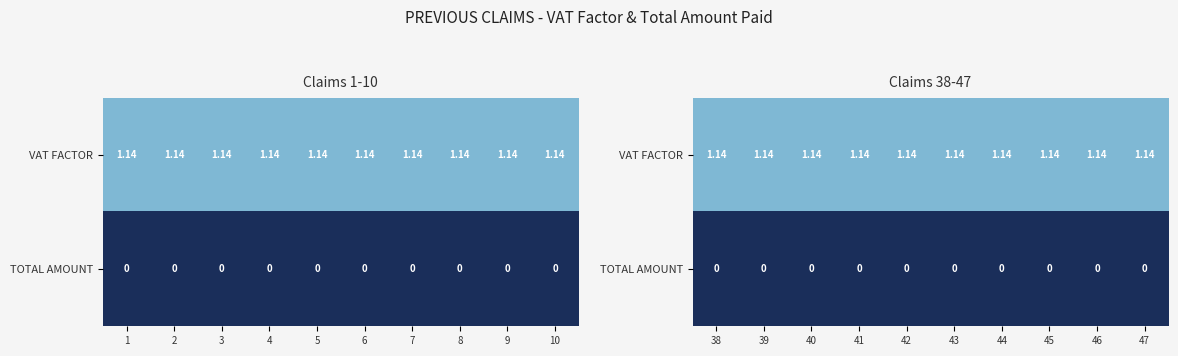

What is the spread (max minus min) of values at 43?

1.1